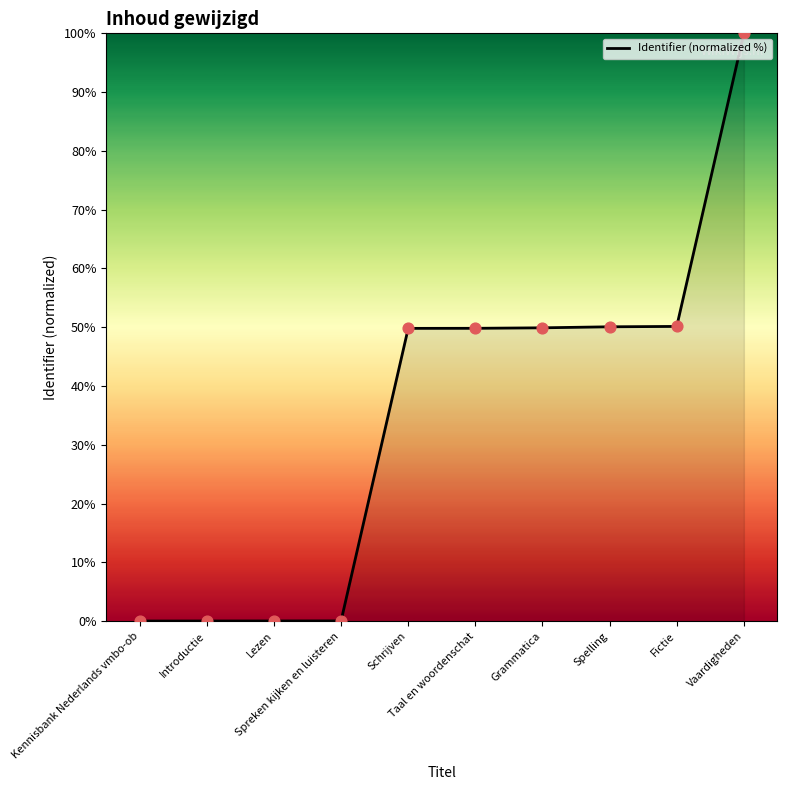

Between Kennisbank Nederlands vmbo-ob and Schrijven, which is larger?

Schrijven